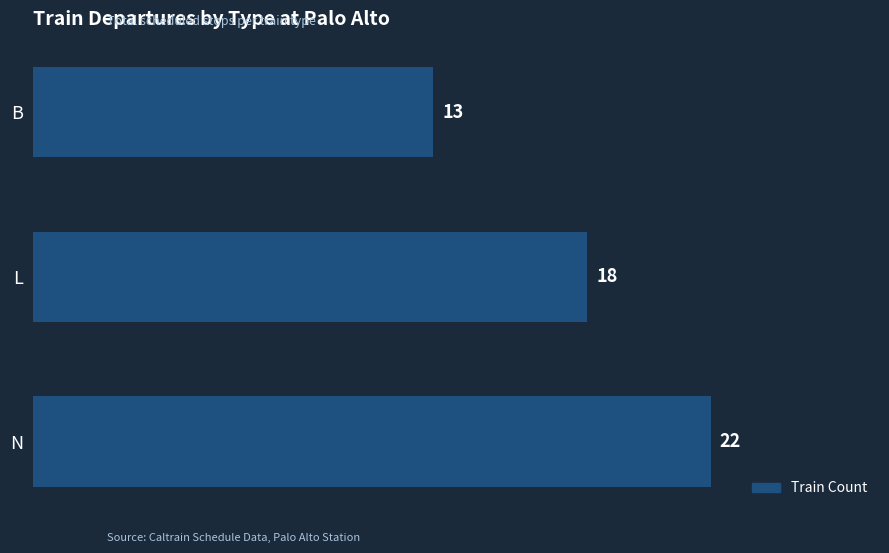

Is it true that the value at N is 22?

True